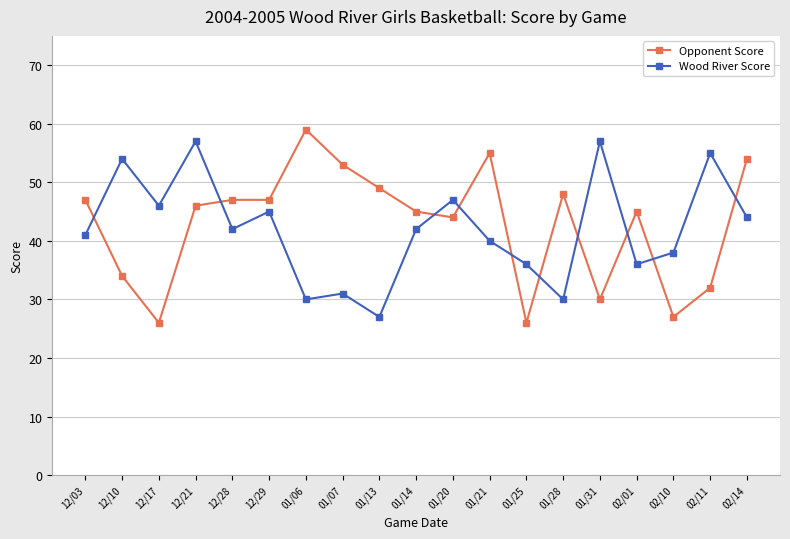

After their last crossing, which series has the higher values: Opponent Score or Wood River Score?

Opponent Score